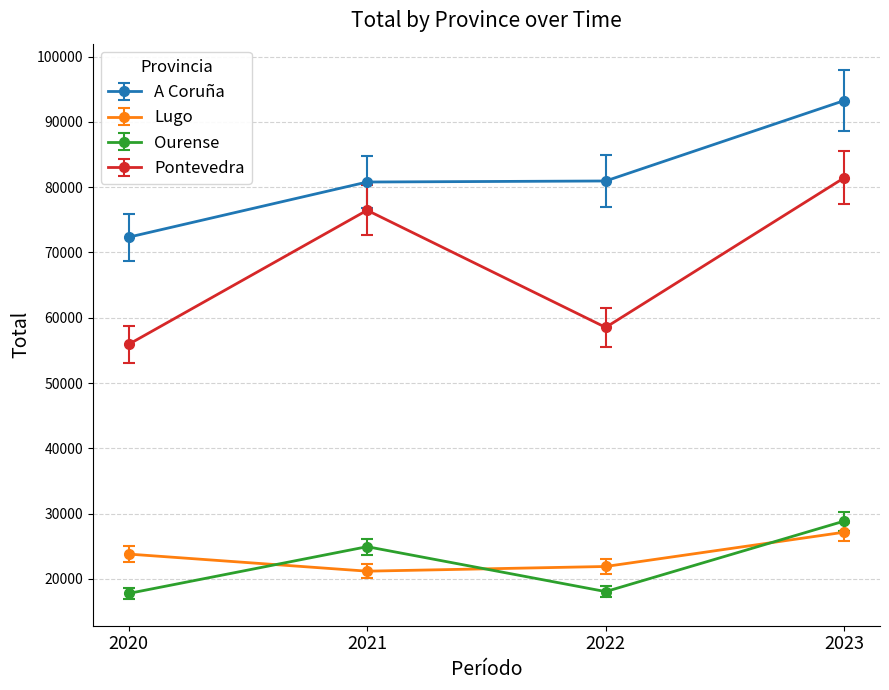

List the series in order of their peak value, lowest first.

Lugo, Ourense, Pontevedra, A Coruña